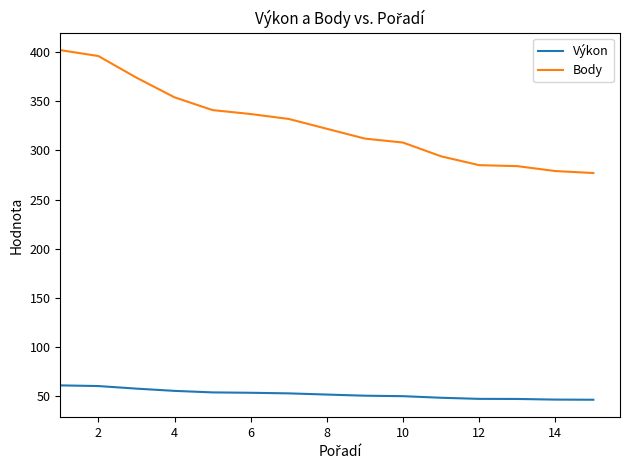

What is the maximum value shown in the chart?

402.0